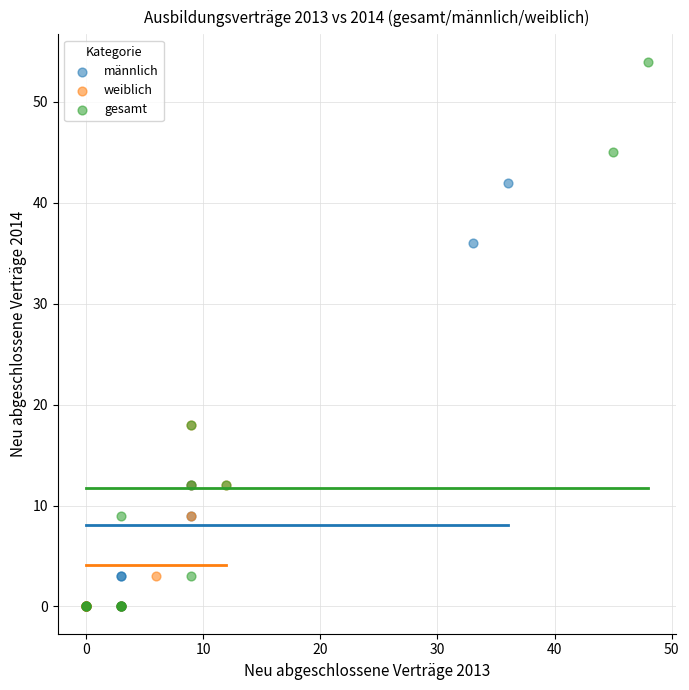

Which series contains the highest Y value?

gesamt